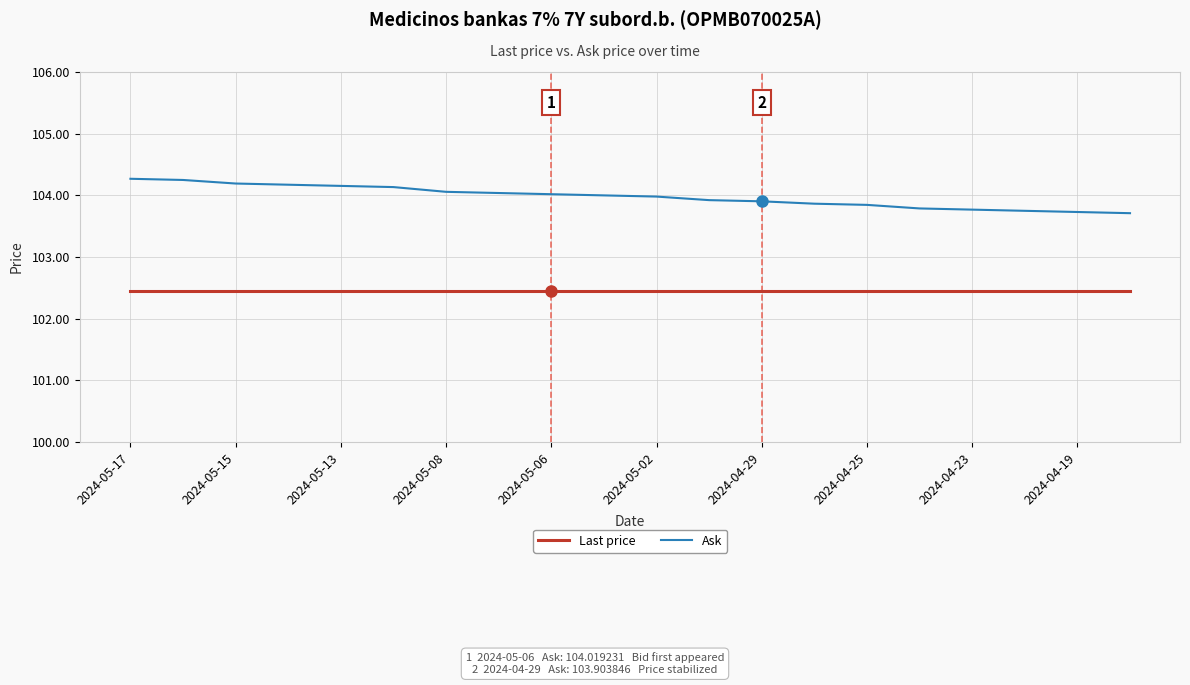

What is the highest value of the Ask series?

104.3